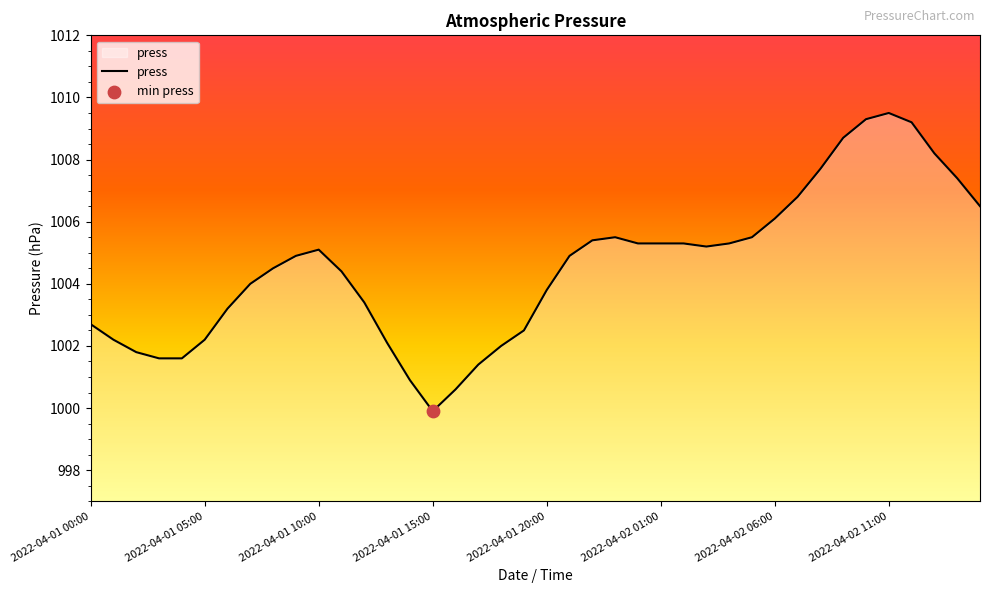

What is the maximum value shown in the chart?

1009.5